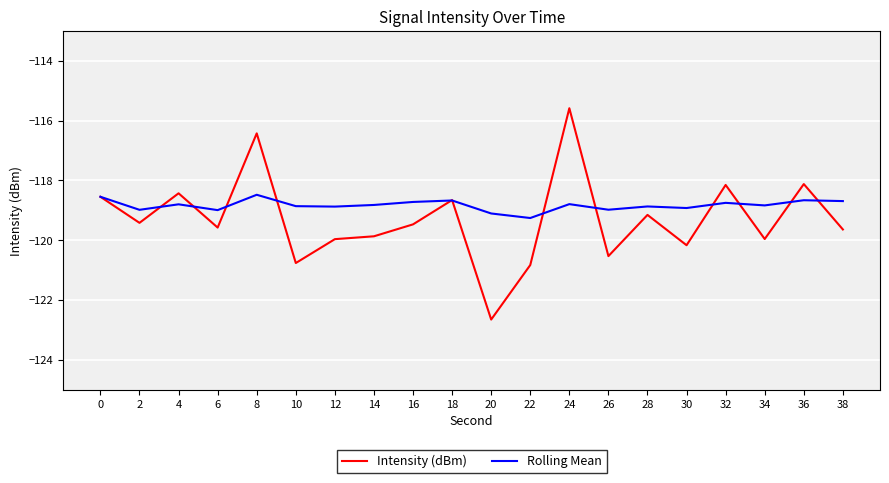

True or false: Intensity (dBm) has a value of -119.6 at 6.

True